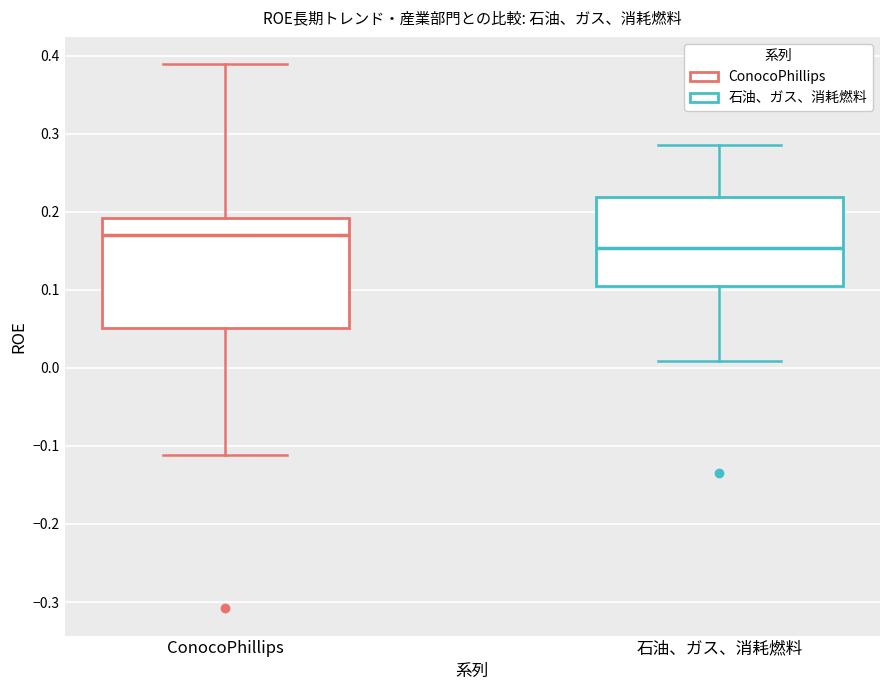

Which box is the tallest, from its lower edge to its upper edge?

ConocoPhillips